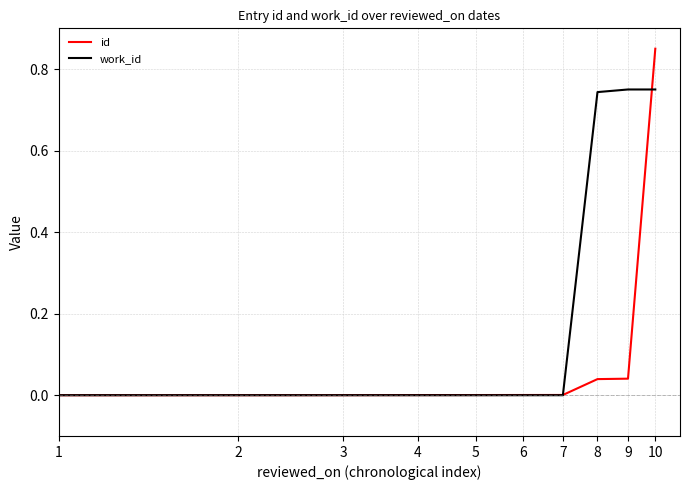

List the series in order of their overall mean, highest first.

work_id, id